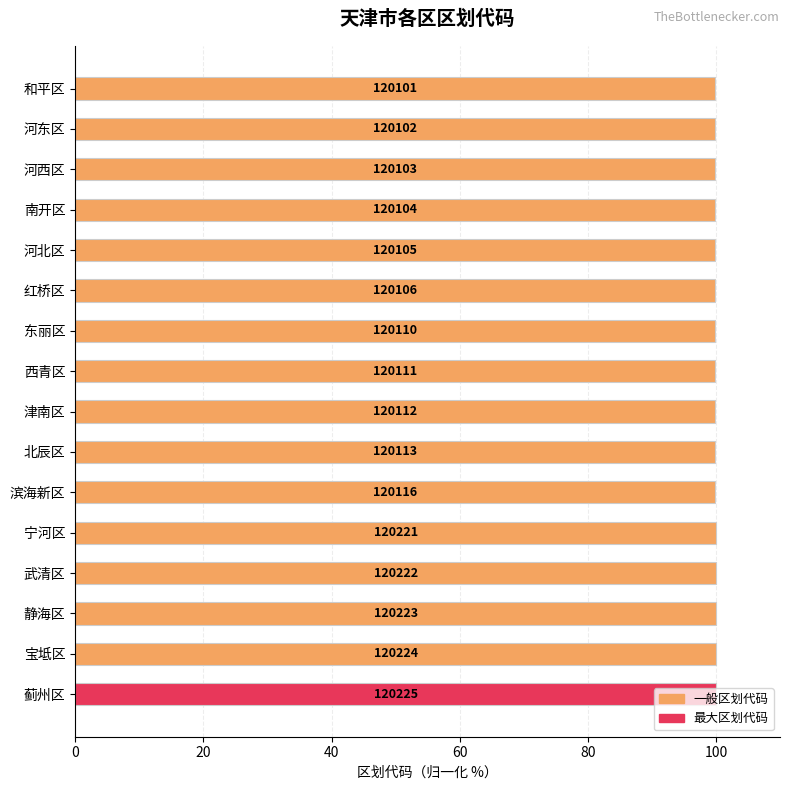

Are the bars grouped side by side (vs. stacked)?

No